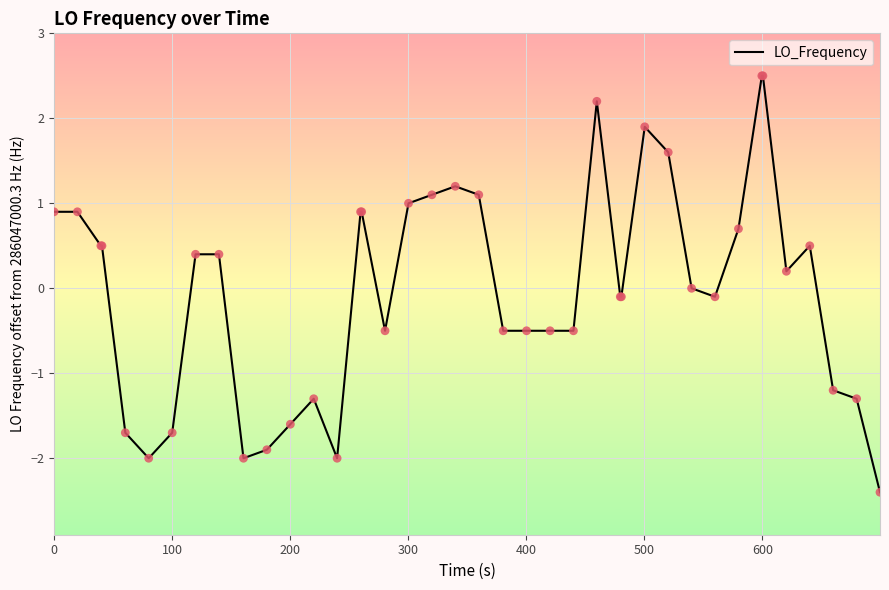

What is the greatest value displayed?

2.5